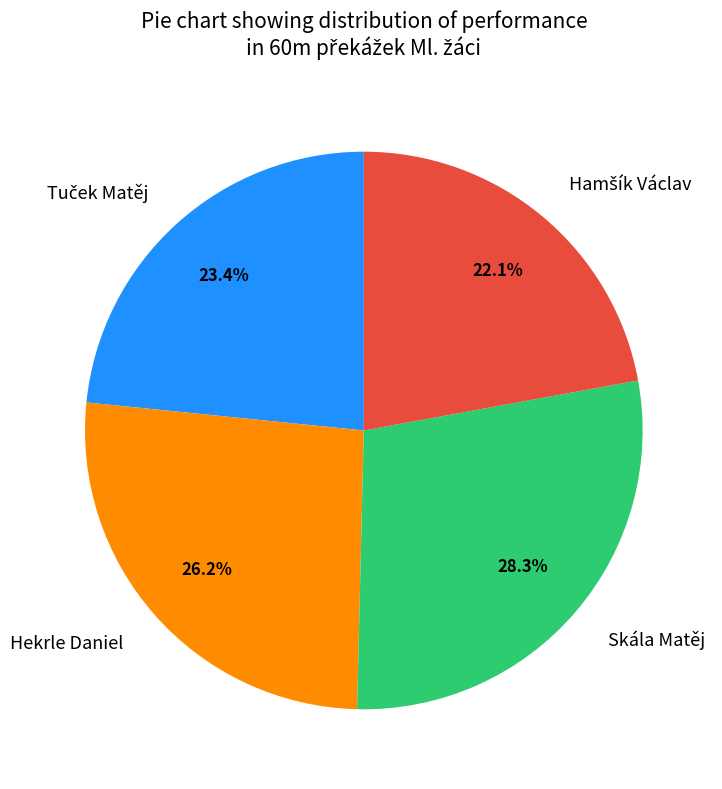

Is Hekrle Daniel the majority of the pie?

No